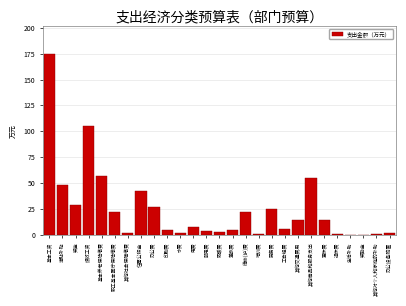

What is the greatest value displayed?

175.0